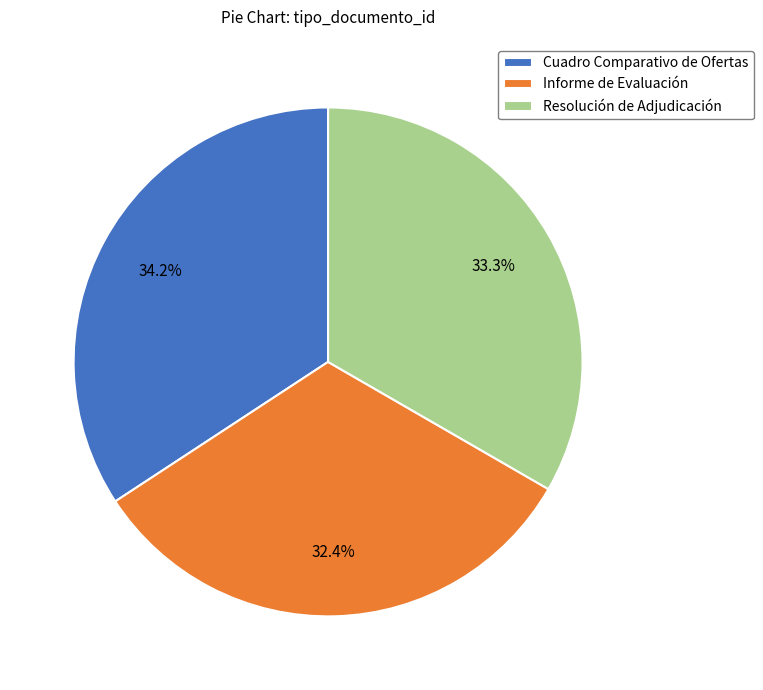

What percentage do Cuadro Comparativo de Ofertas and Resolución de Adjudicación together represent?

67.6%